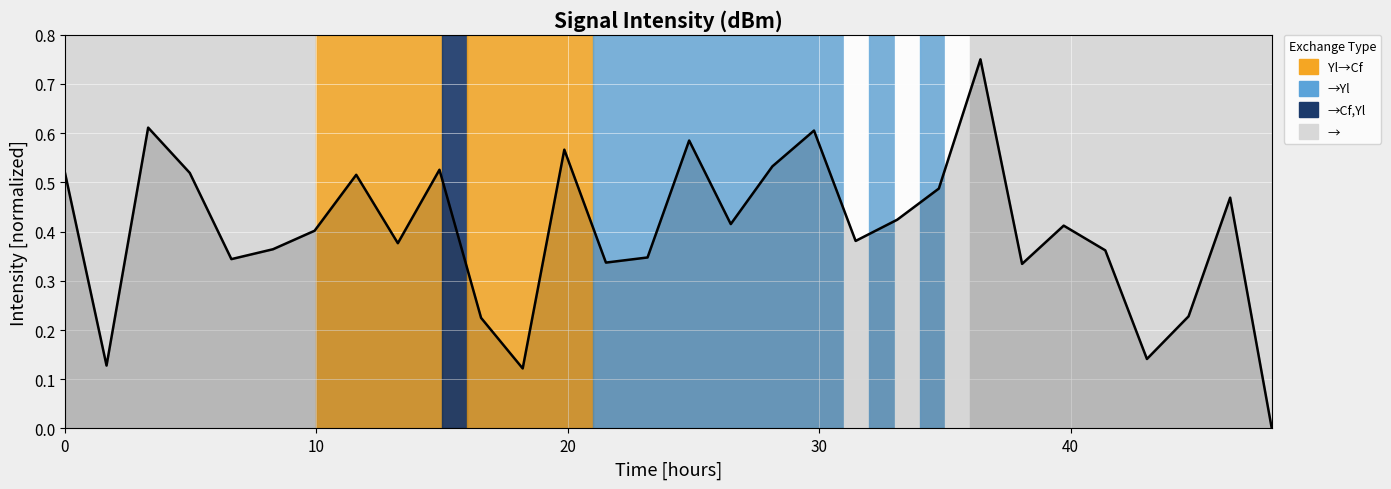

What is the difference between the maximum and minimum values?

0.8